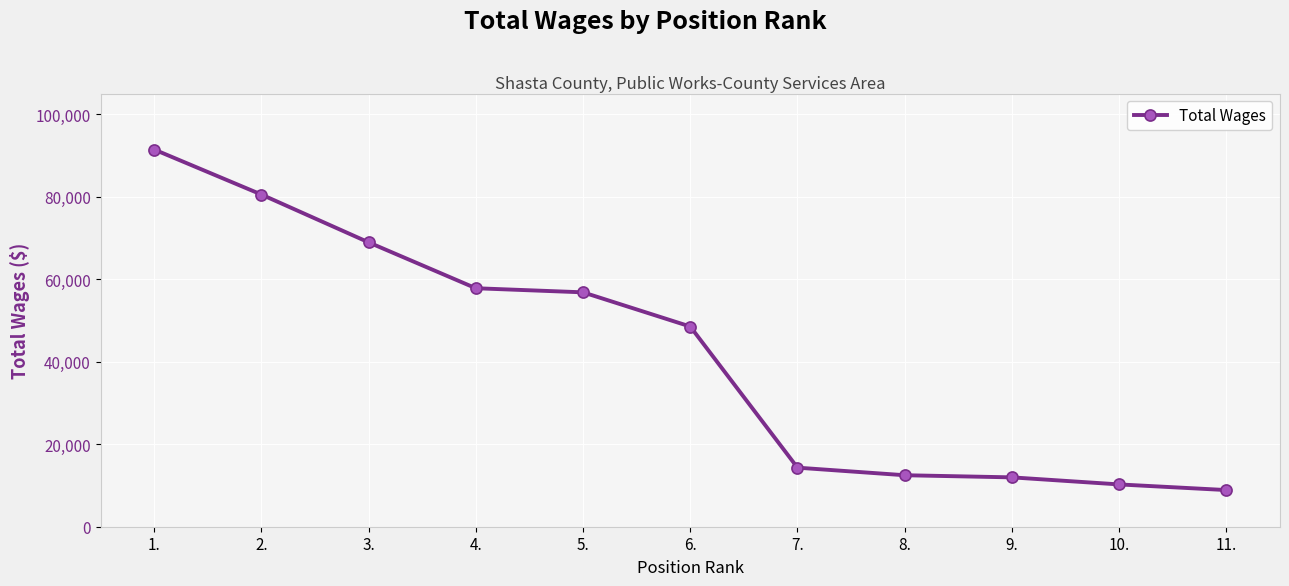

What is the change in value from 7. to 8.?

-1834